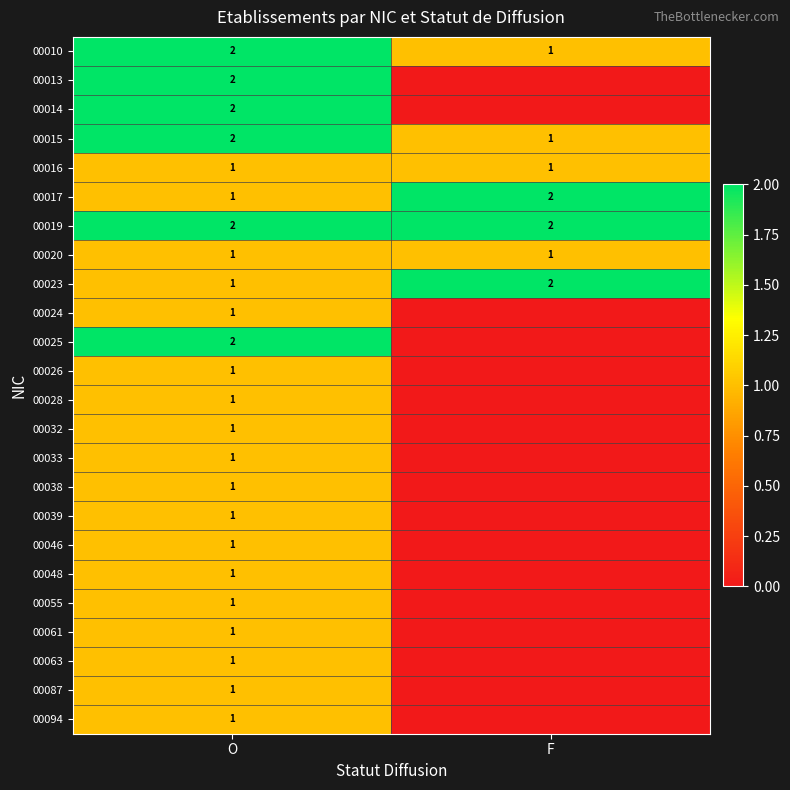

Is the value of 00024 at O greater than the value of 00013 at O?

No